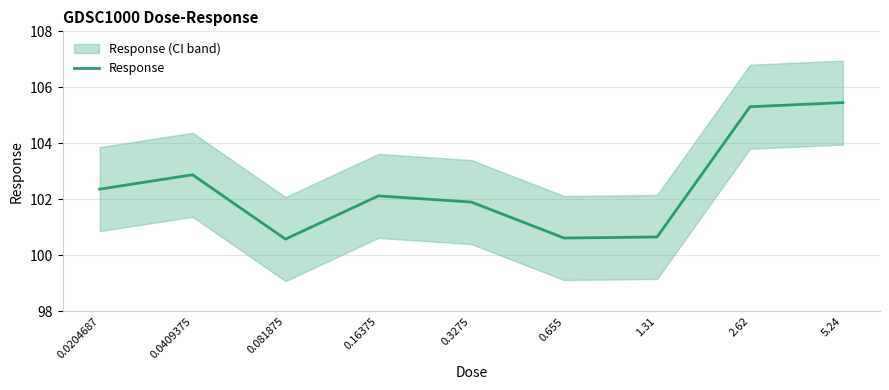

True or false: the data shows 102.4 at 0.0204687.

True